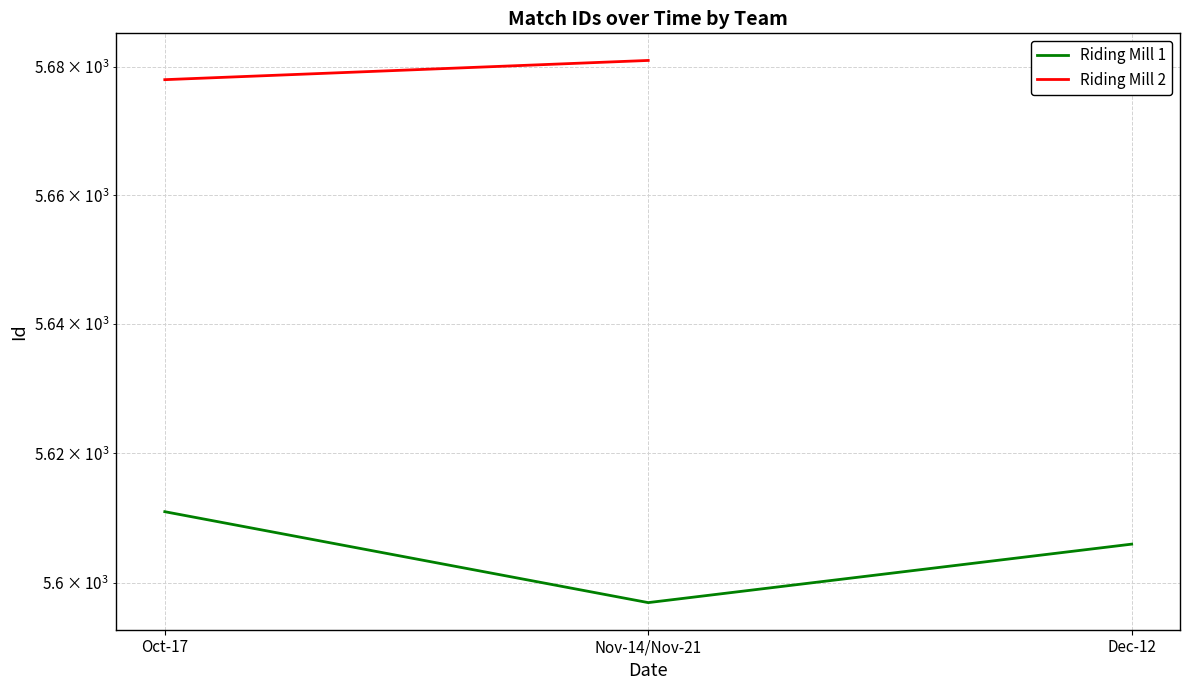

Which has a higher value, Oct-17 or Dec-12?

Oct-17